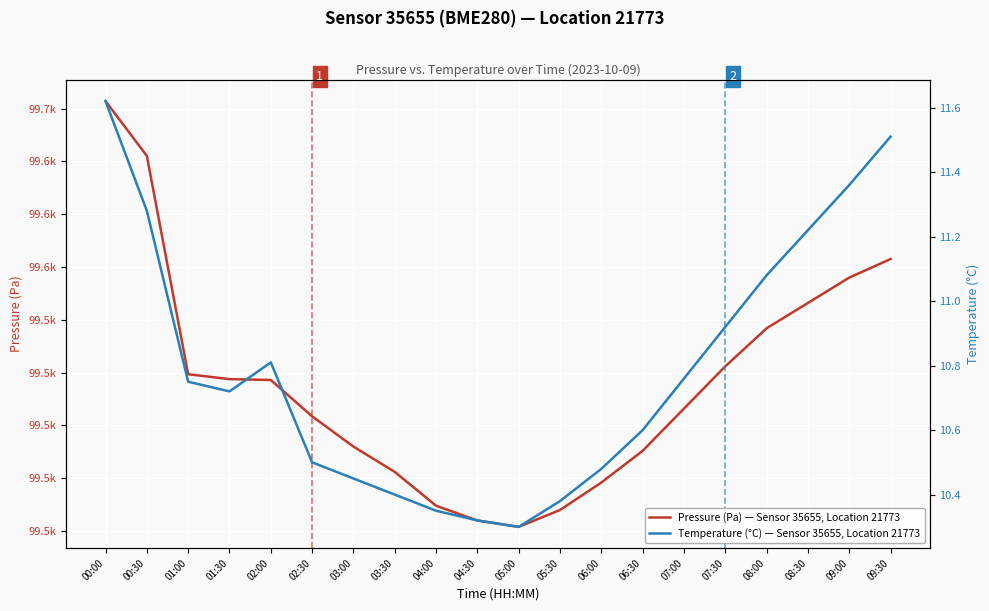

True or false: Temperature (°C) — Sensor 35655, Location 21773 has a value of 14.6 at 02:30.

False